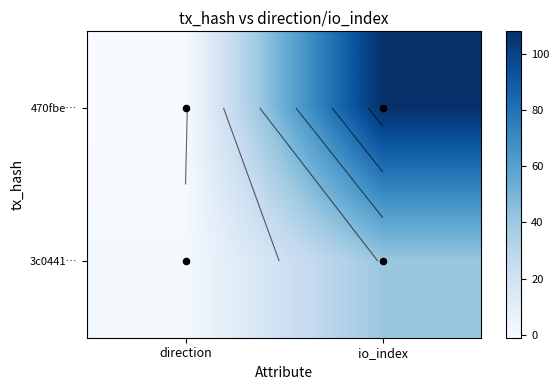

Which has a higher value, io_index or direction?

io_index